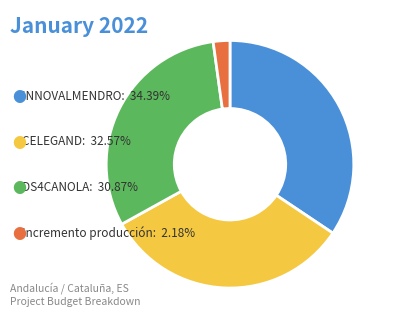

Is there a majority slice in this chart?

No